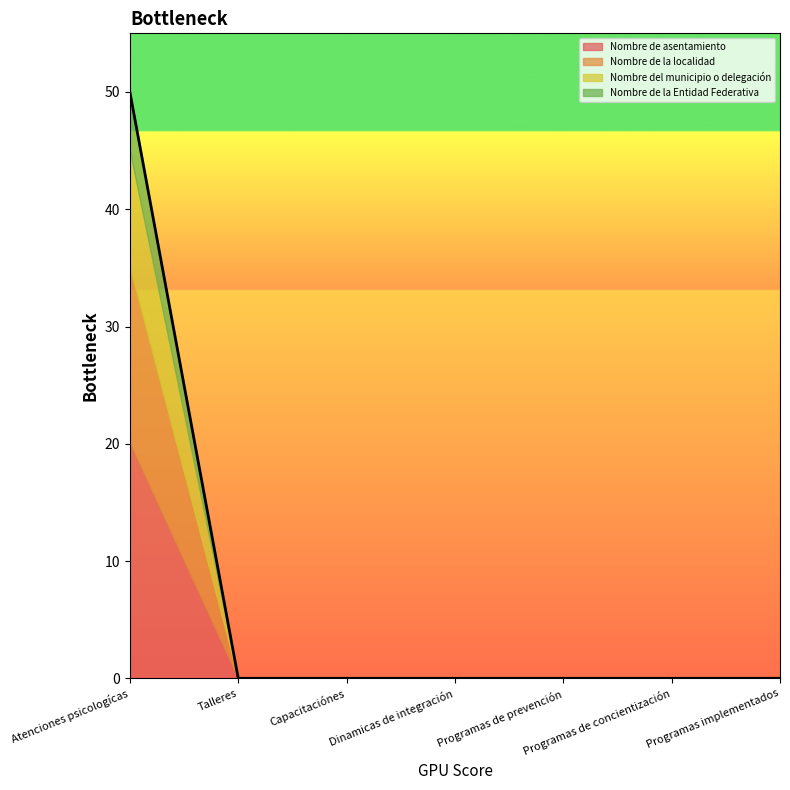

Which has a higher value, Programas implementados or Programas de concientización?

Programas implementados